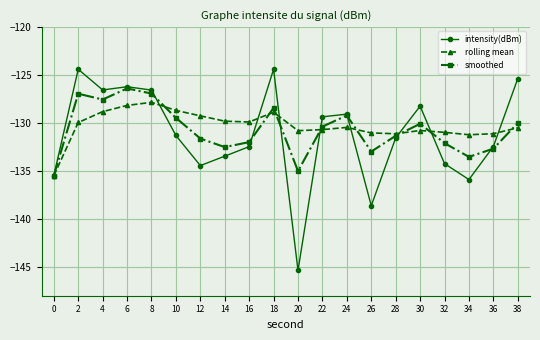

How many lines are shown in the chart?

3